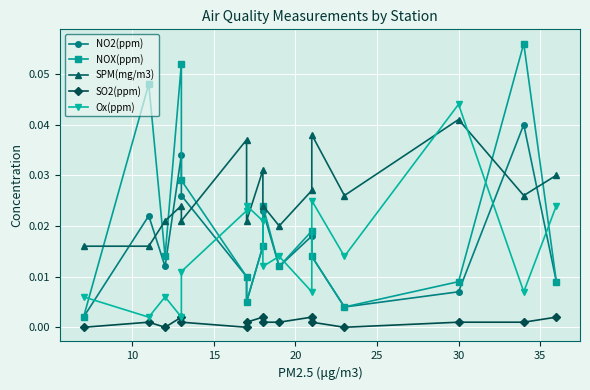

How many categories are shown in the chart?

16